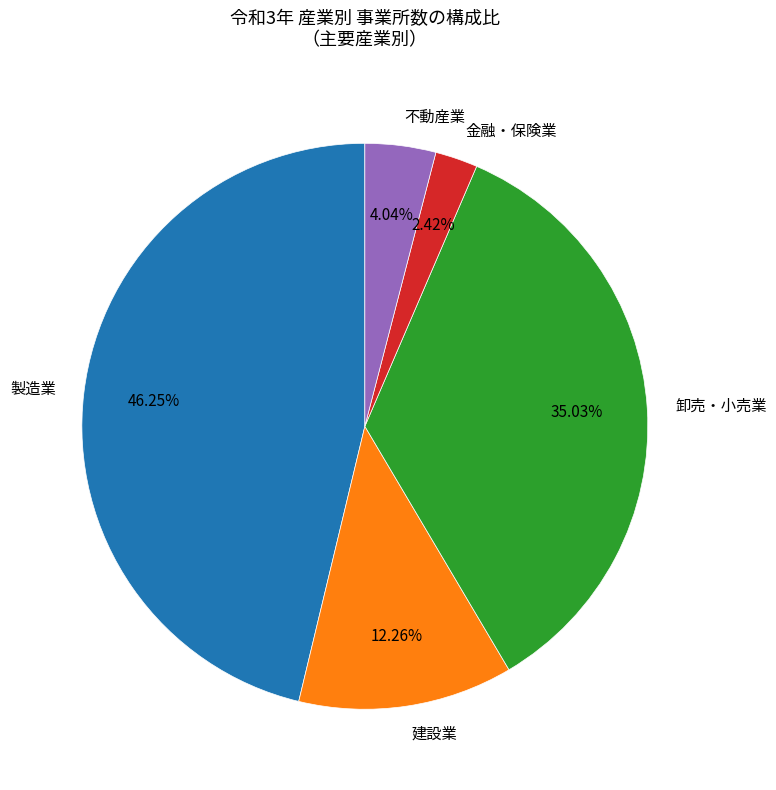

Do 建設業 and 不動産業 together represent more than half of the pie?

No